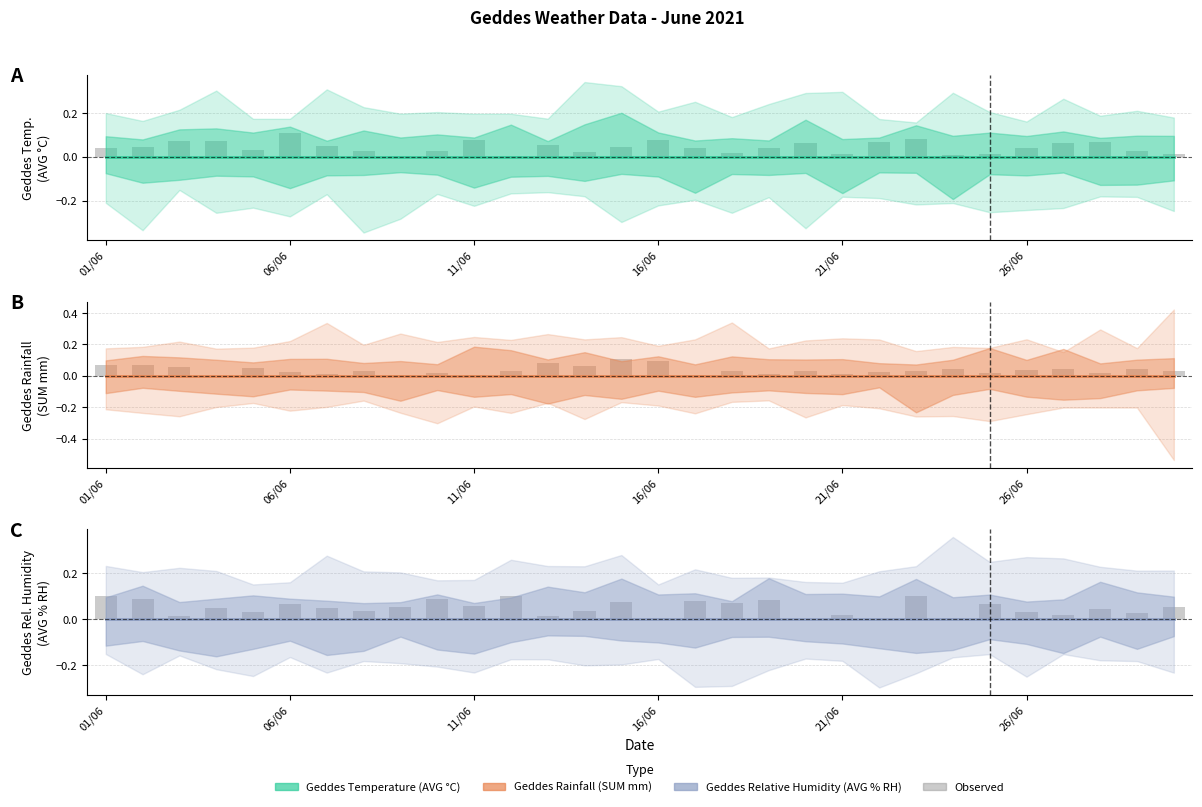

What position from the left is 18?

19